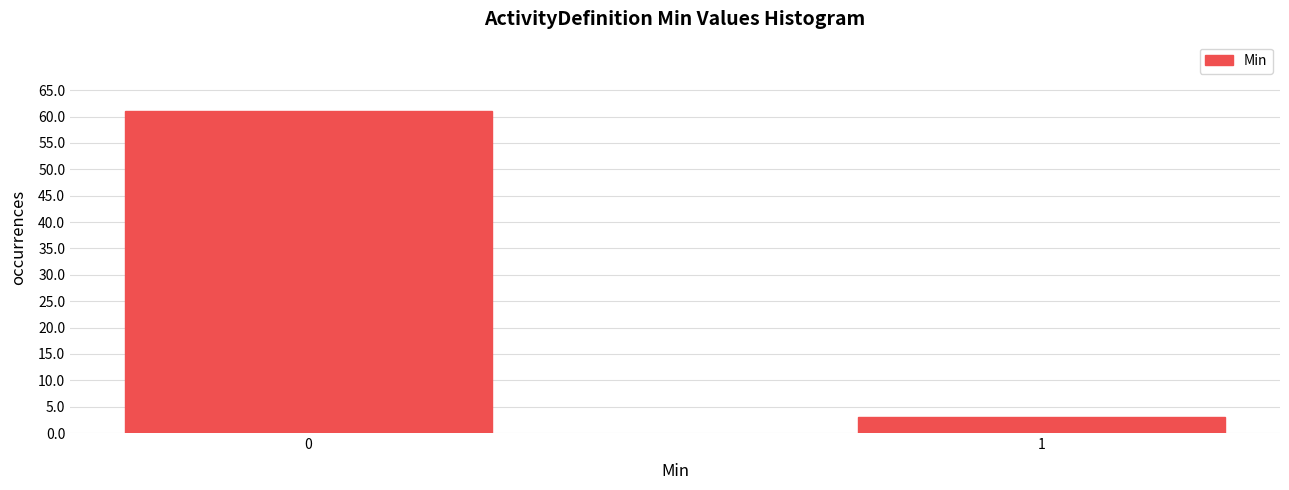

Reading right to left, list all the values displayed in this chart.

3	61